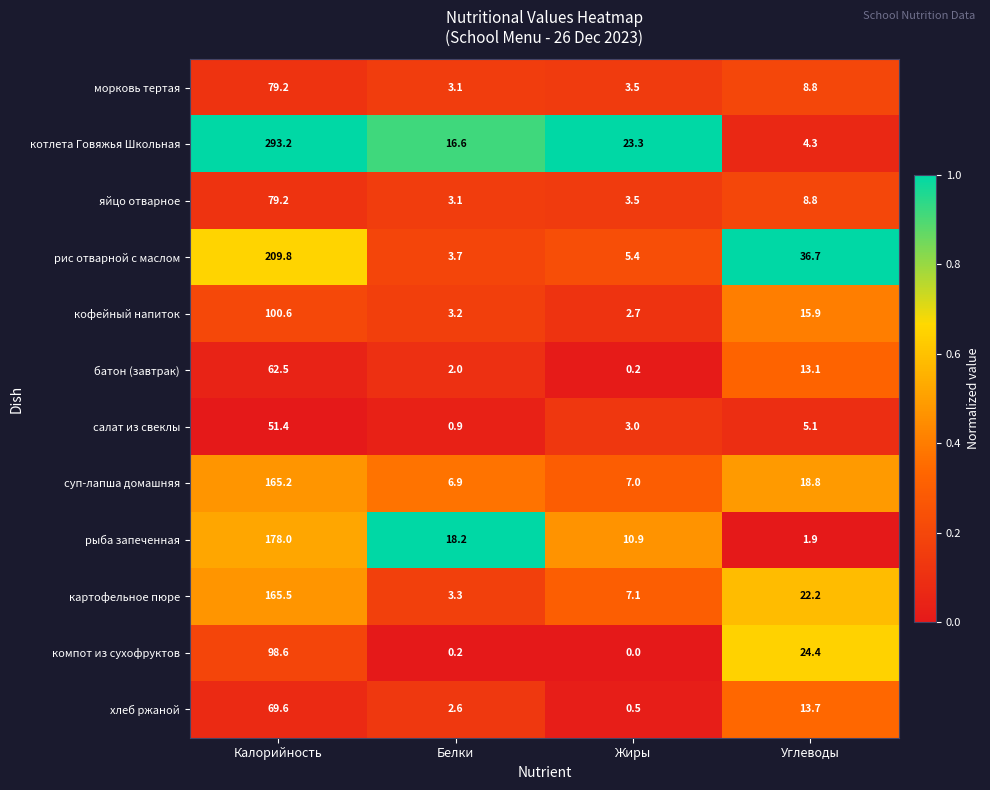

At how many categories does at least one series exceed 0?

4